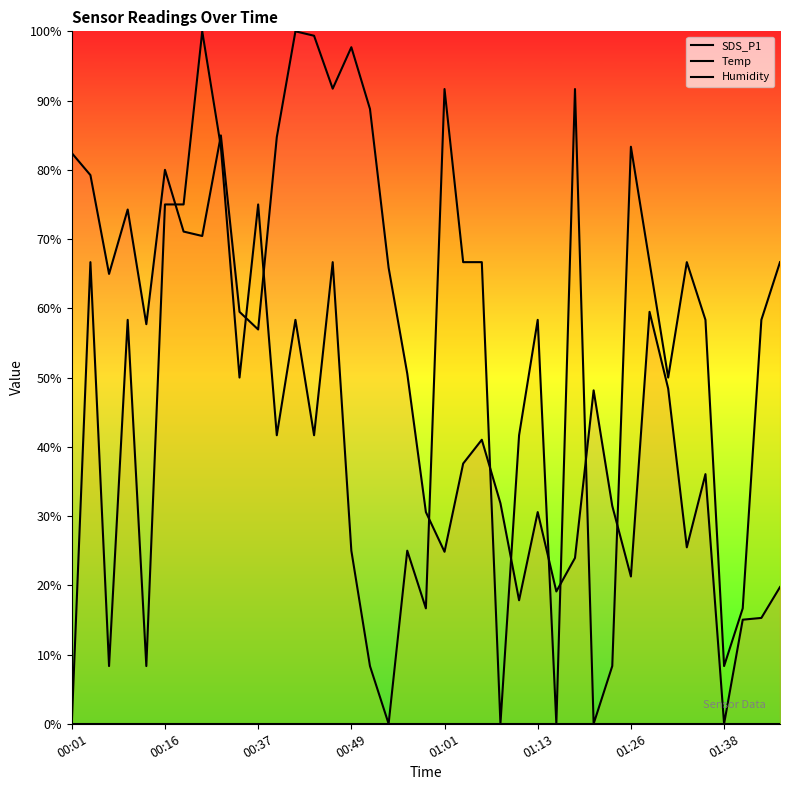

Read the SDS_P1 value at 33.

25.5